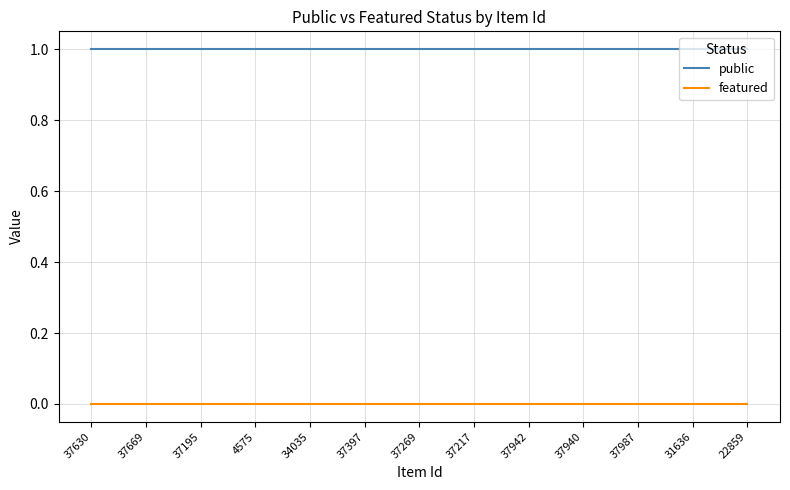

What are all the series names shown in the legend?

public, featured